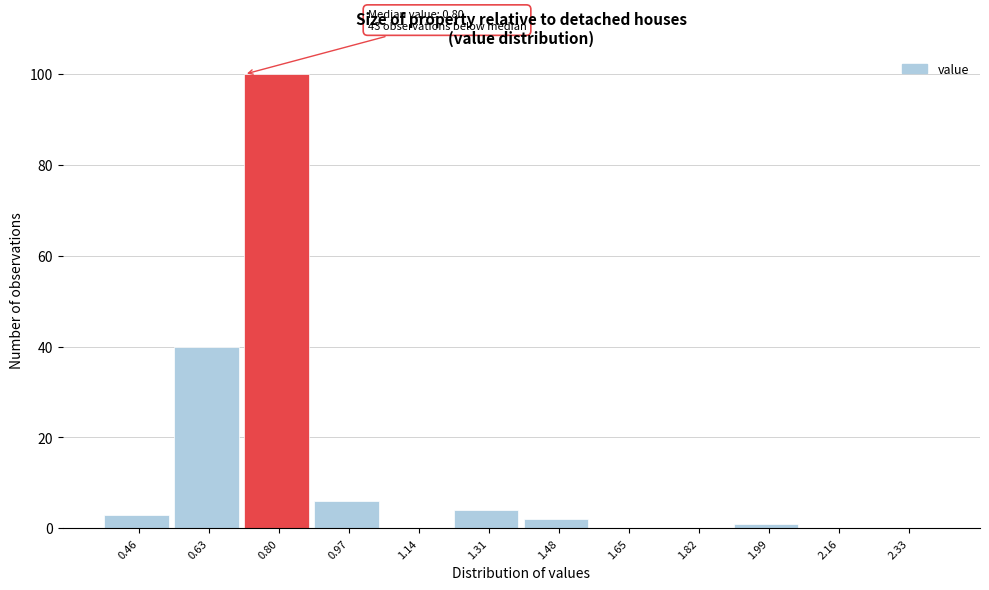

Reading left to right, what are all the values shown in this chart?

0.46=3	0.63=40	0.80=100	0.97=6	1.14=0	1.31=4	1.48=2	1.65=0	1.82=0	1.99=1	2.16=0	2.33=0